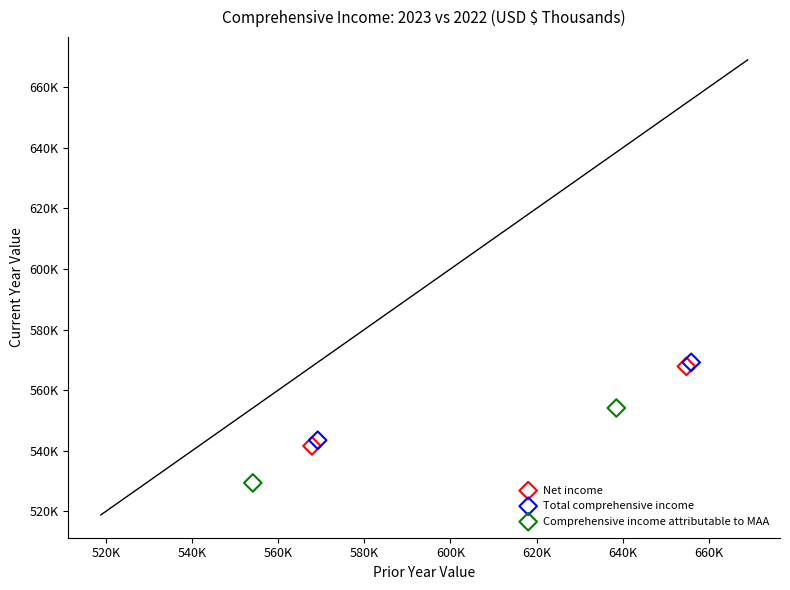

What are all the series names shown in the legend?

Net income, Total comprehensive income, Comprehensive income attributable to MAA